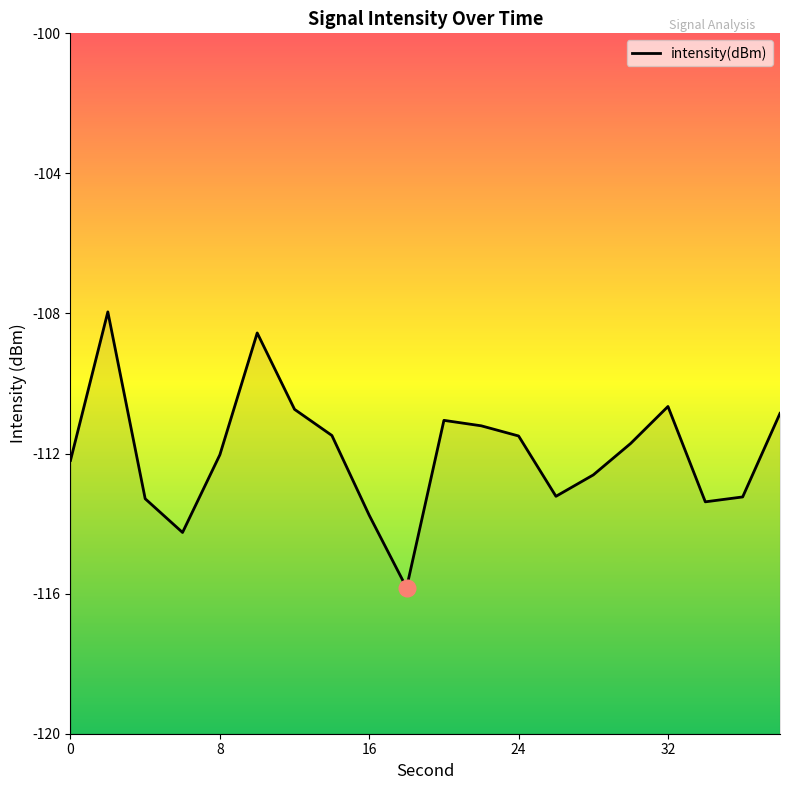

Reading right to left, list all the values displayed in this chart.

-110.9	-113.2	-113.4	-110.7	-111.7	-112.6	-113.2	-111.5	-111.2	-111.1	-115.8	-113.8	-111.5	-110.7	-108.6	-112.0	-114.3	-113.3	-108.0	-112.2